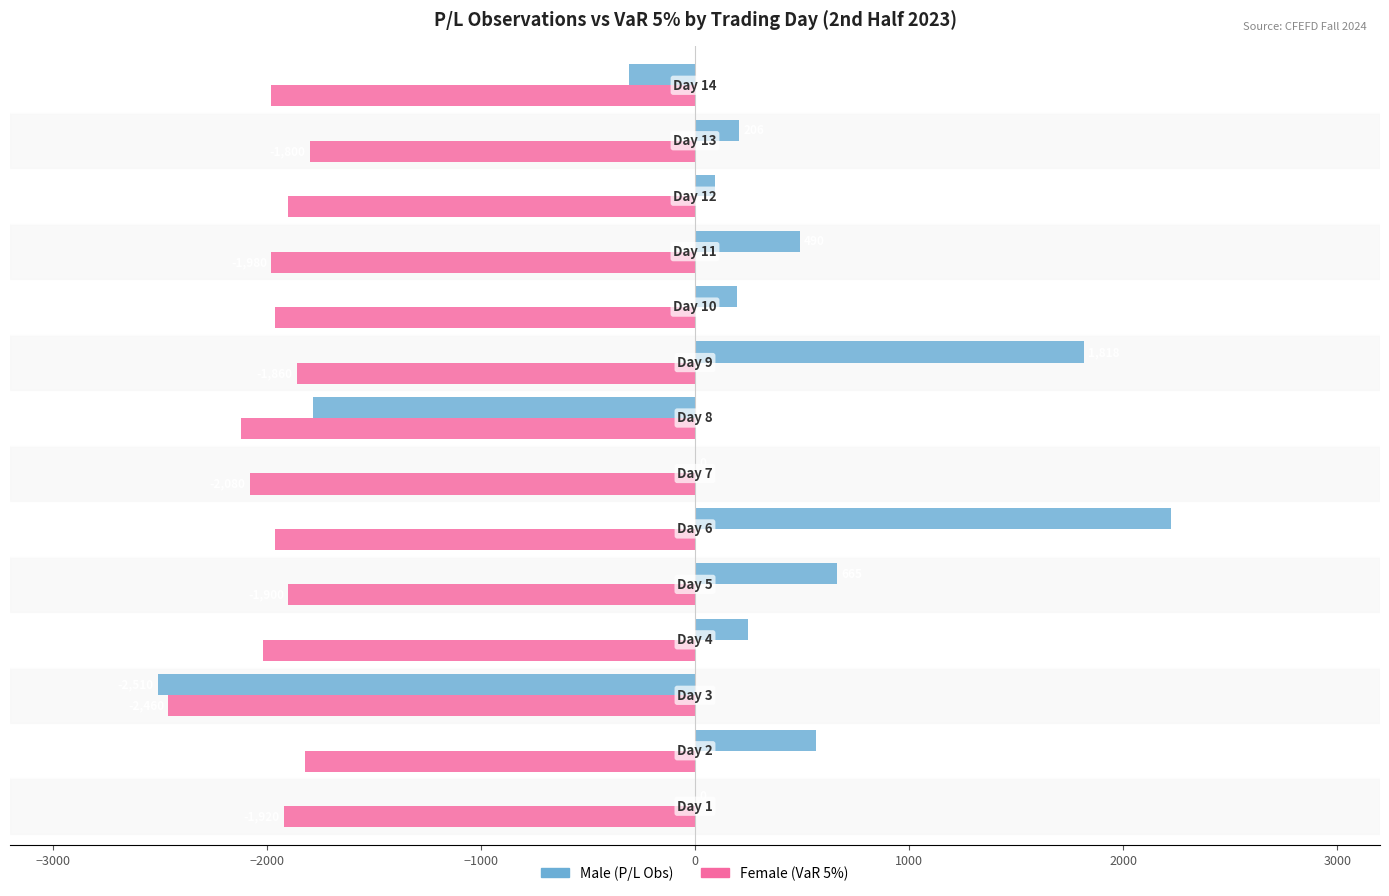

What is the greatest value displayed?

2223.0